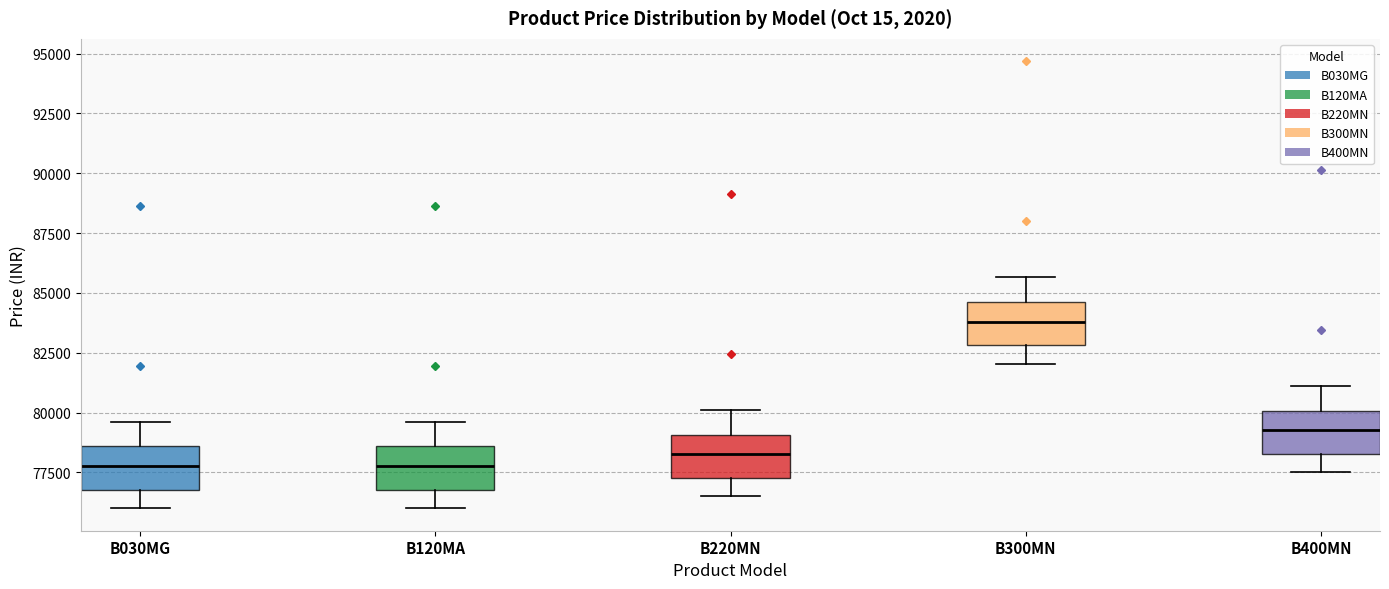

Where does the upper whisker of the box for B400MN end on the y-axis? The values are not printed on the chart, so give them approximately, as read against the axis.

81000